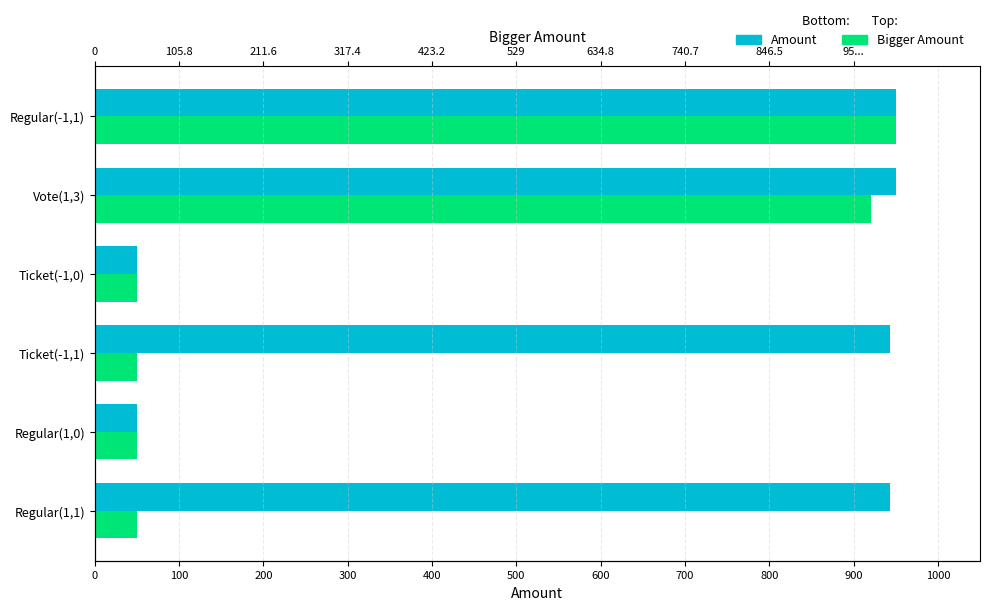

What is the difference between the maximum and minimum values in the Bigger Amount series?

900.0